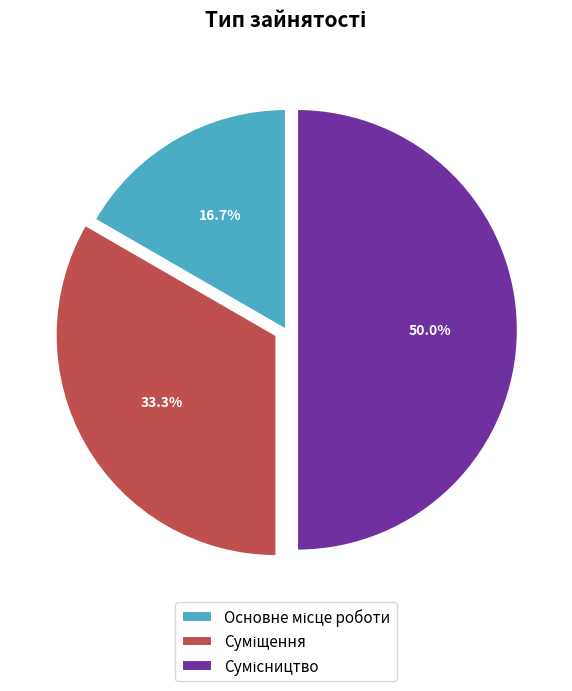

Count the number of slices in the pie.

3